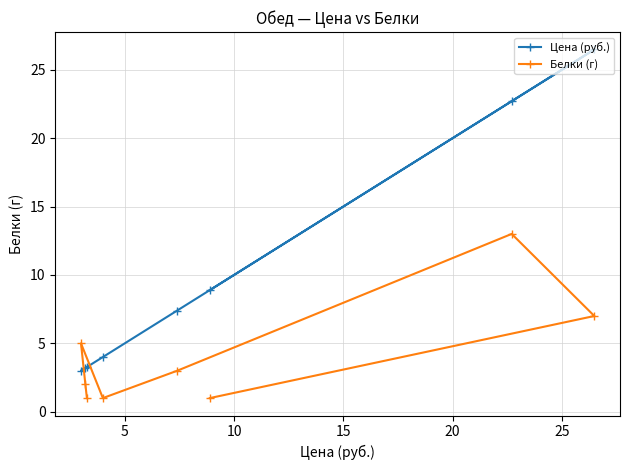

Count the number of data series in this chart.

2